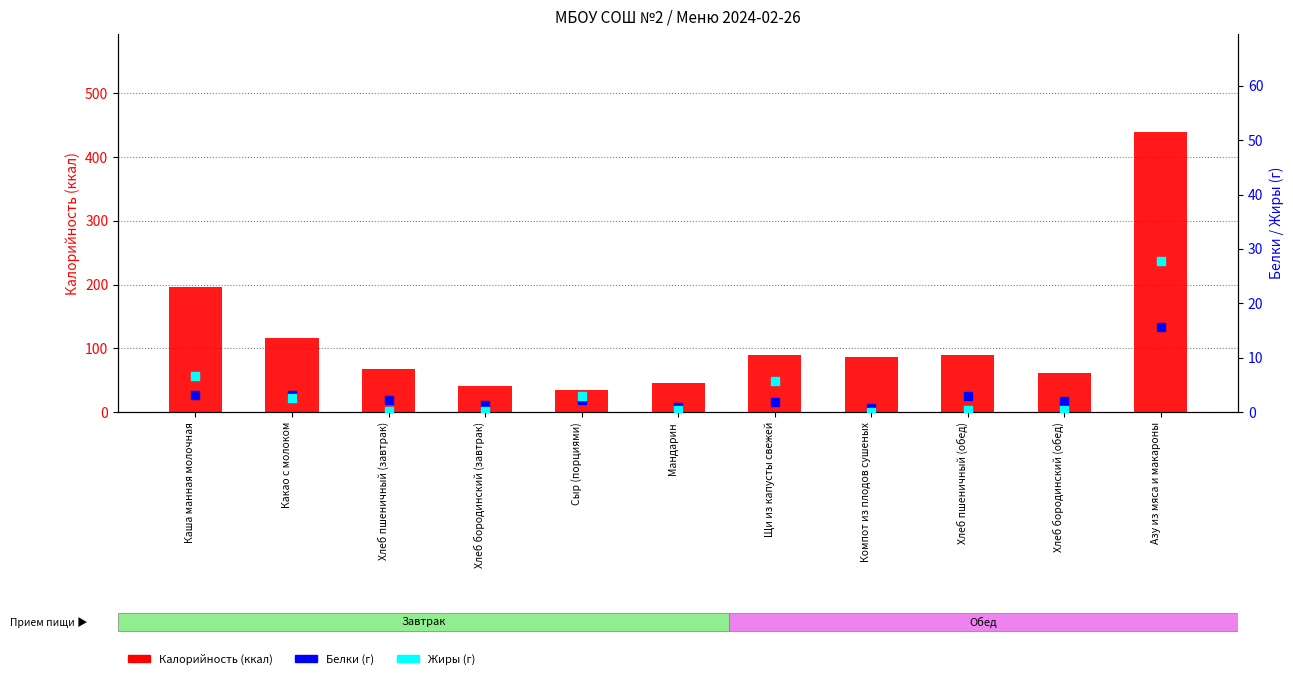

What is the total value across all series at Компот из плодов сушеных?

87.3